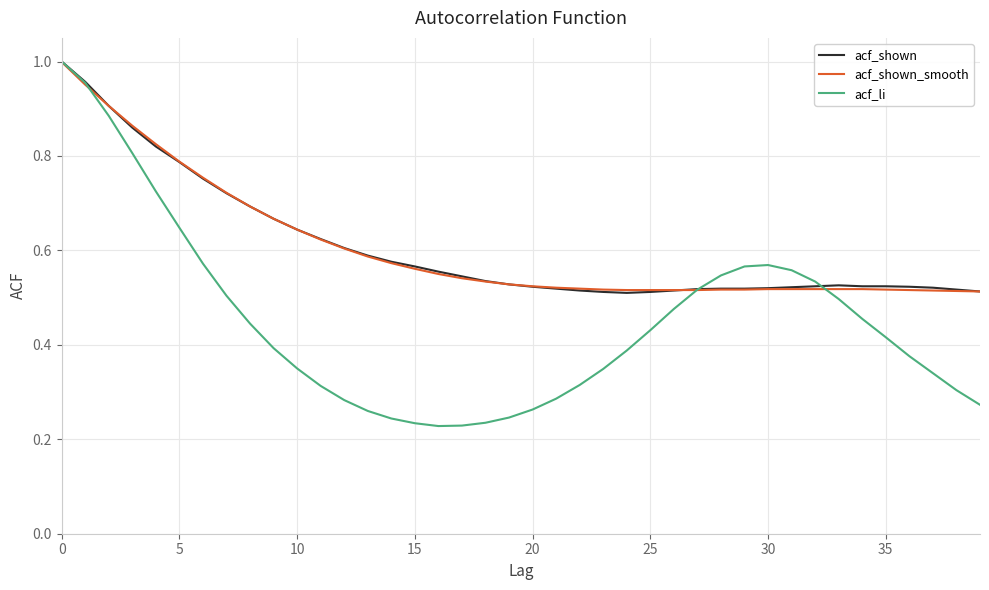

What is the minimum value for acf_shown_smooth?

0.5